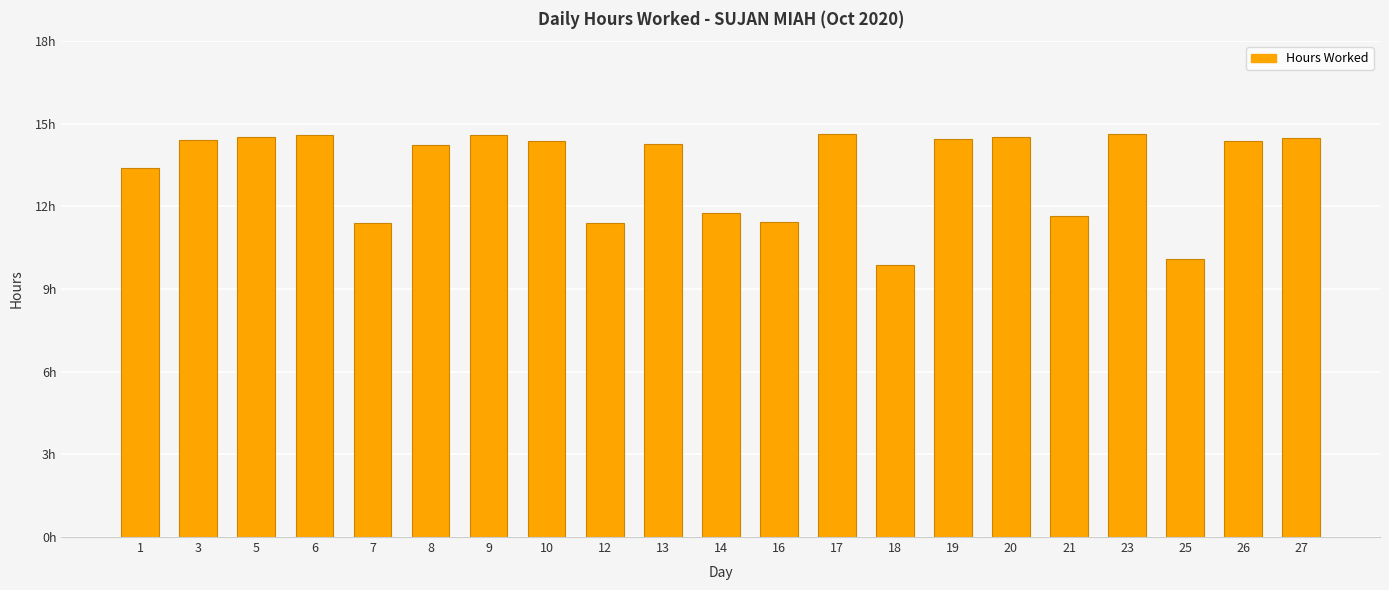

Reading left to right, extract all data points from this chart.

1=13.4	3=14.4	5=14.5	6=14.6	7=11.4	8=14.2	9=14.6	10=14.4	12=11.4	13=14.3	14=11.8	16=11.4	17=14.6	18=9.9	19=14.4	20=14.5	21=11.7	23=14.6	25=10.1	26=14.4	27=14.5